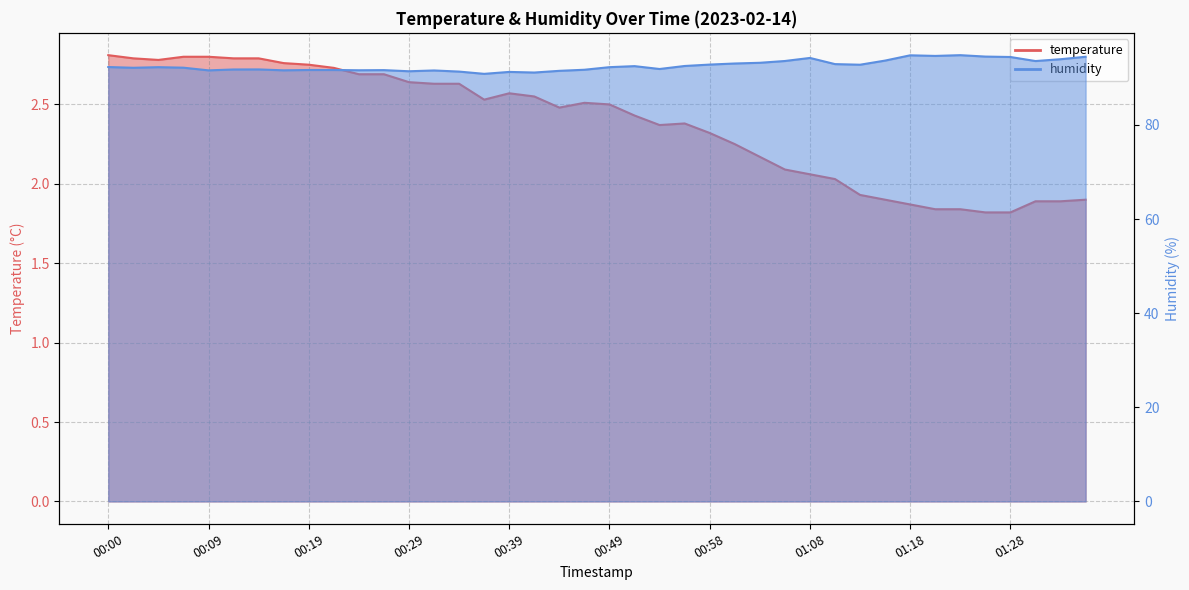

What is the difference between the second highest and second lowest values in the humidity series?

3.7